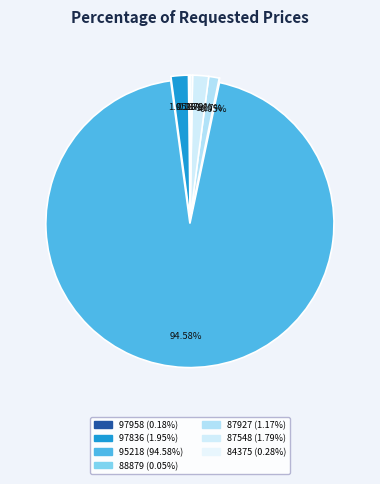

How many segments does this pie chart have?

7